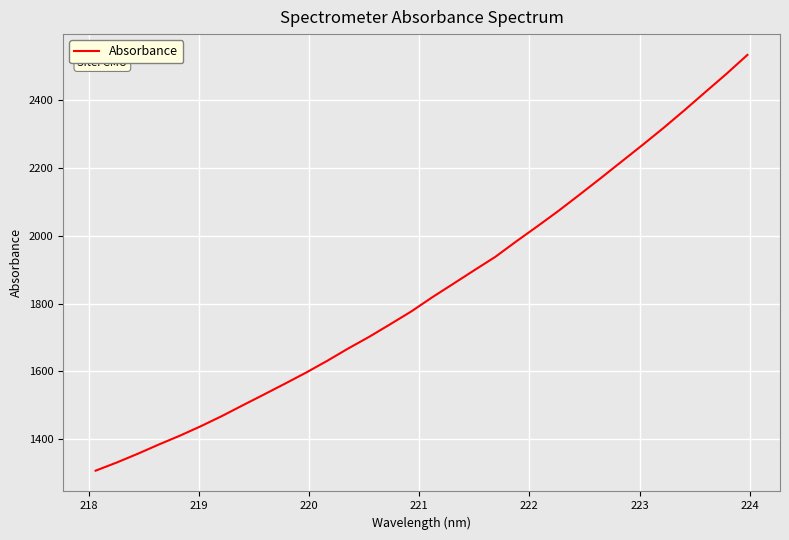

What is the smallest value displayed?

1307.3